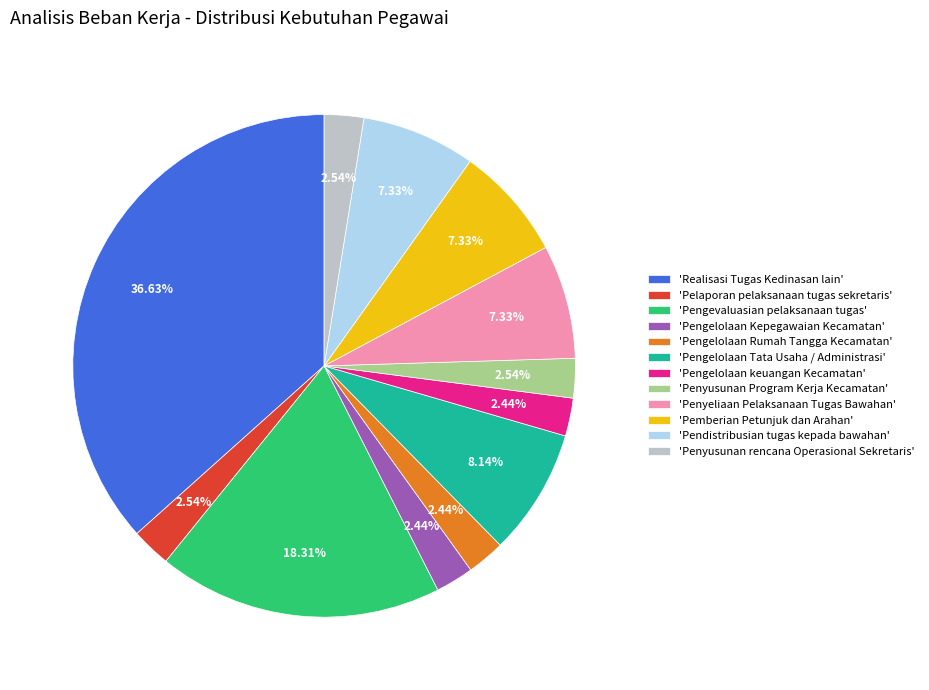

Does 'Pengelolaan Rumah Tangga Kecamatan' represent more than half of the total?

No